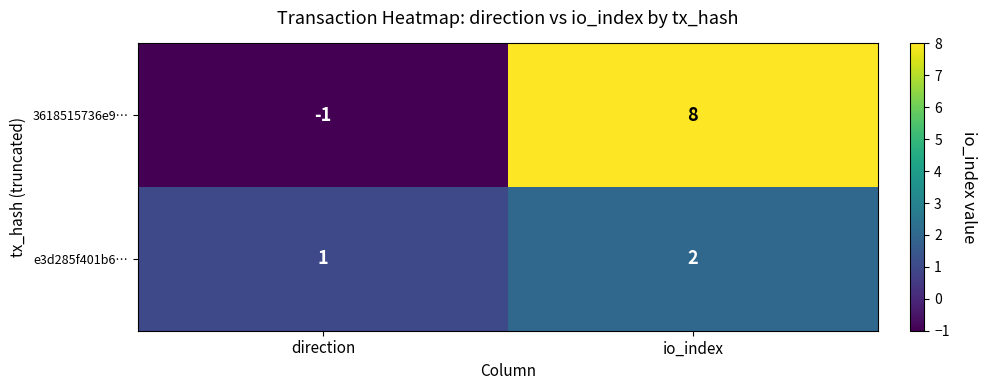

At which category is the sum across all series the highest?

io_index